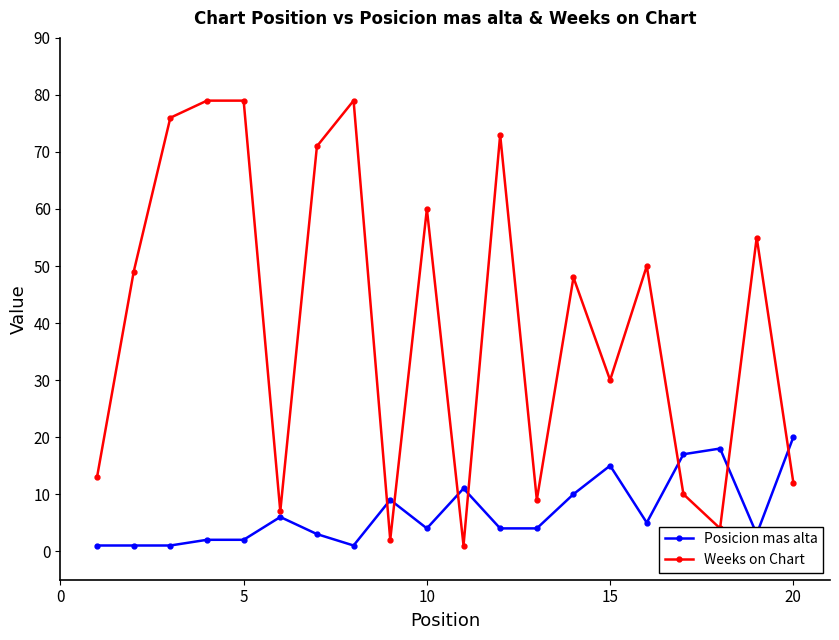

In Weeks on Chart, how many points are lower than both neighbors (excluding endpoints)?

6